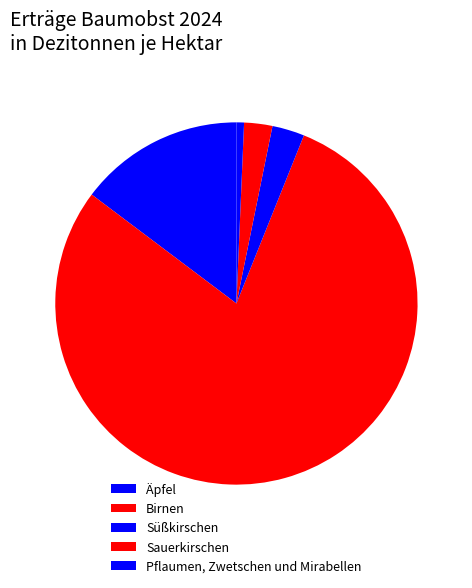

How many segments does this pie chart have?

5